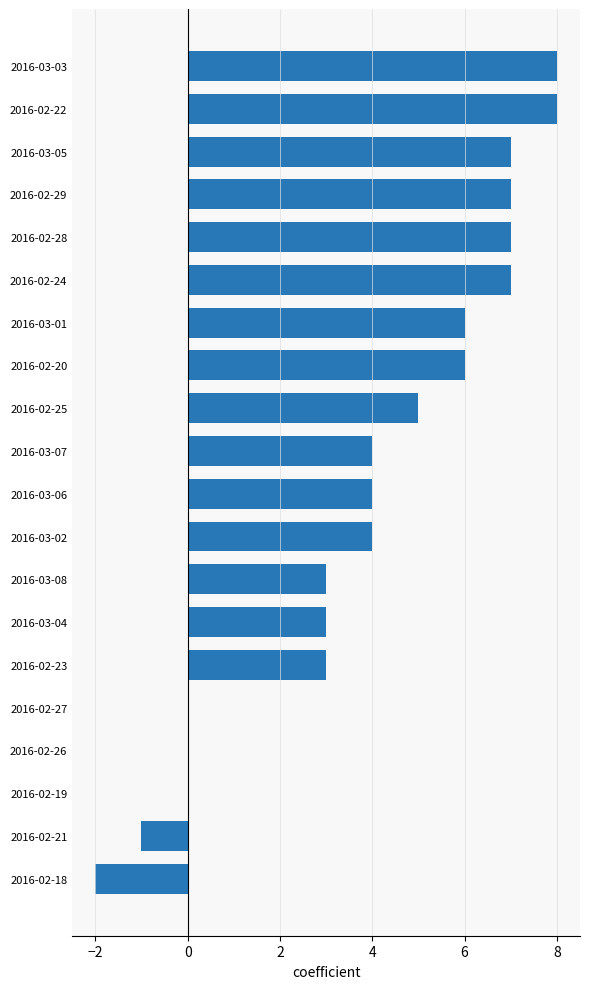

What is the sum of all values?

79